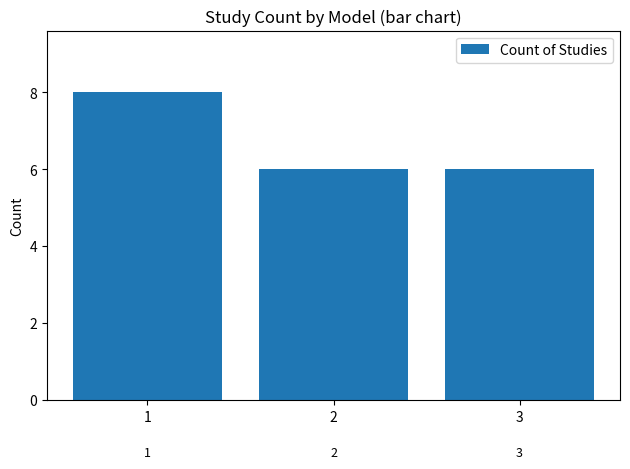

What is the sum of the values at 3 and 2?

12